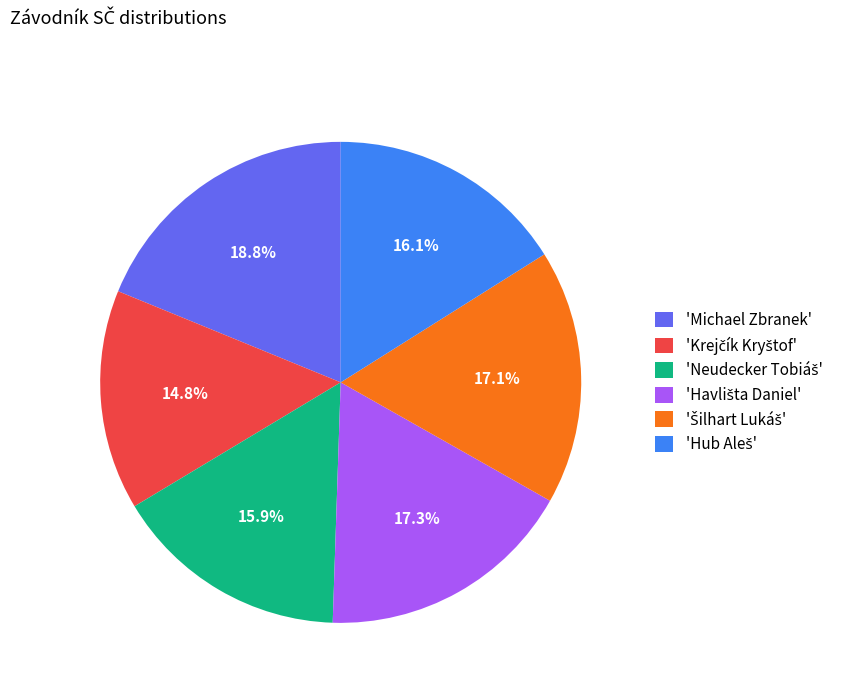

Count the number of slices in the pie.

6